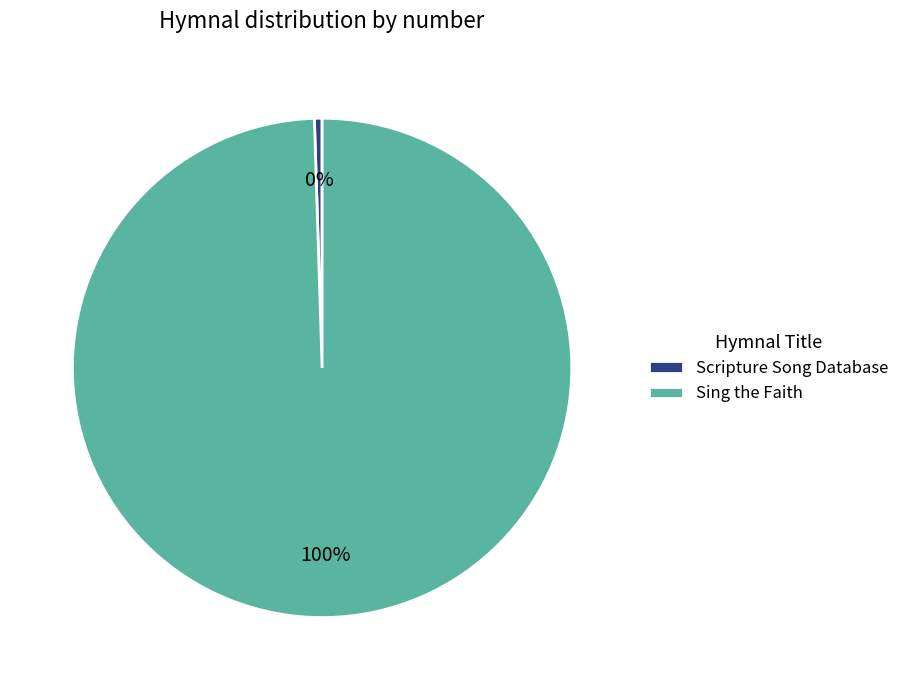

Count the number of slices in the pie.

2